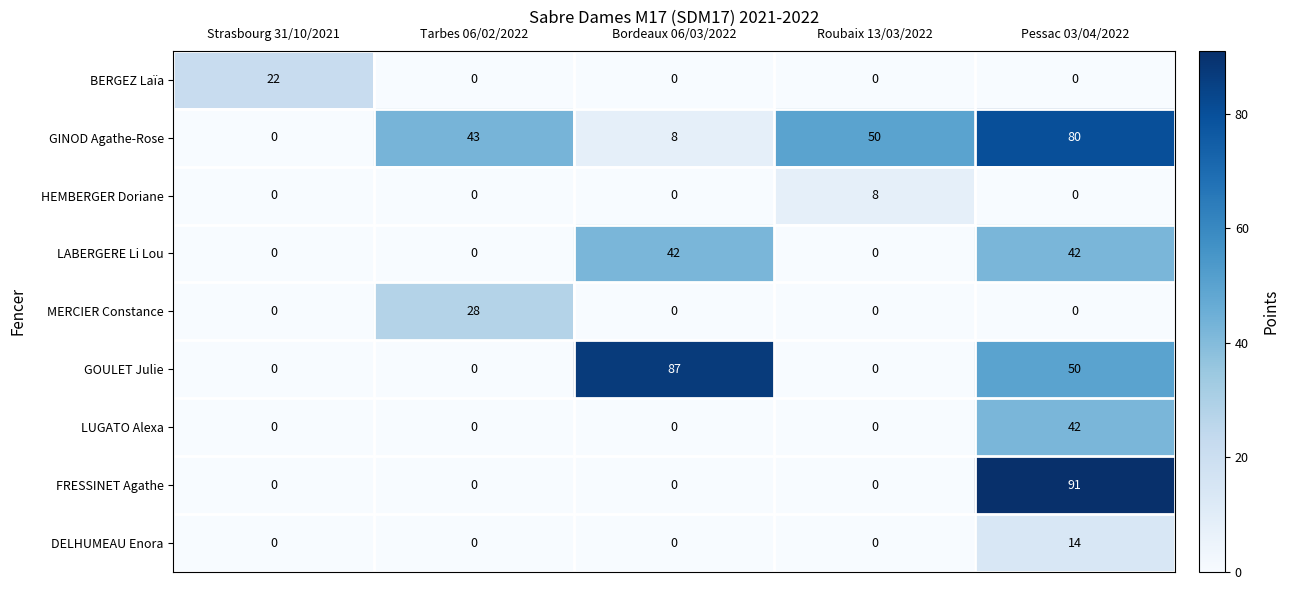

What is the highest value of the HEMBERGER Doriane series?

8